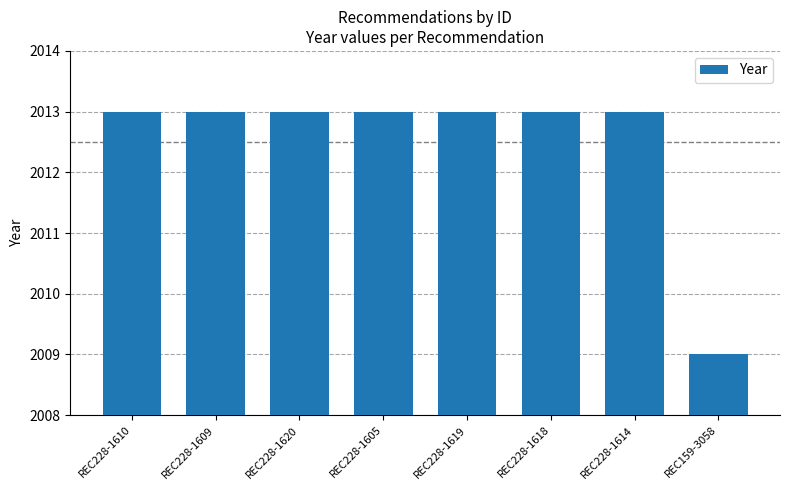

What is the minimum value shown in the chart?

2009